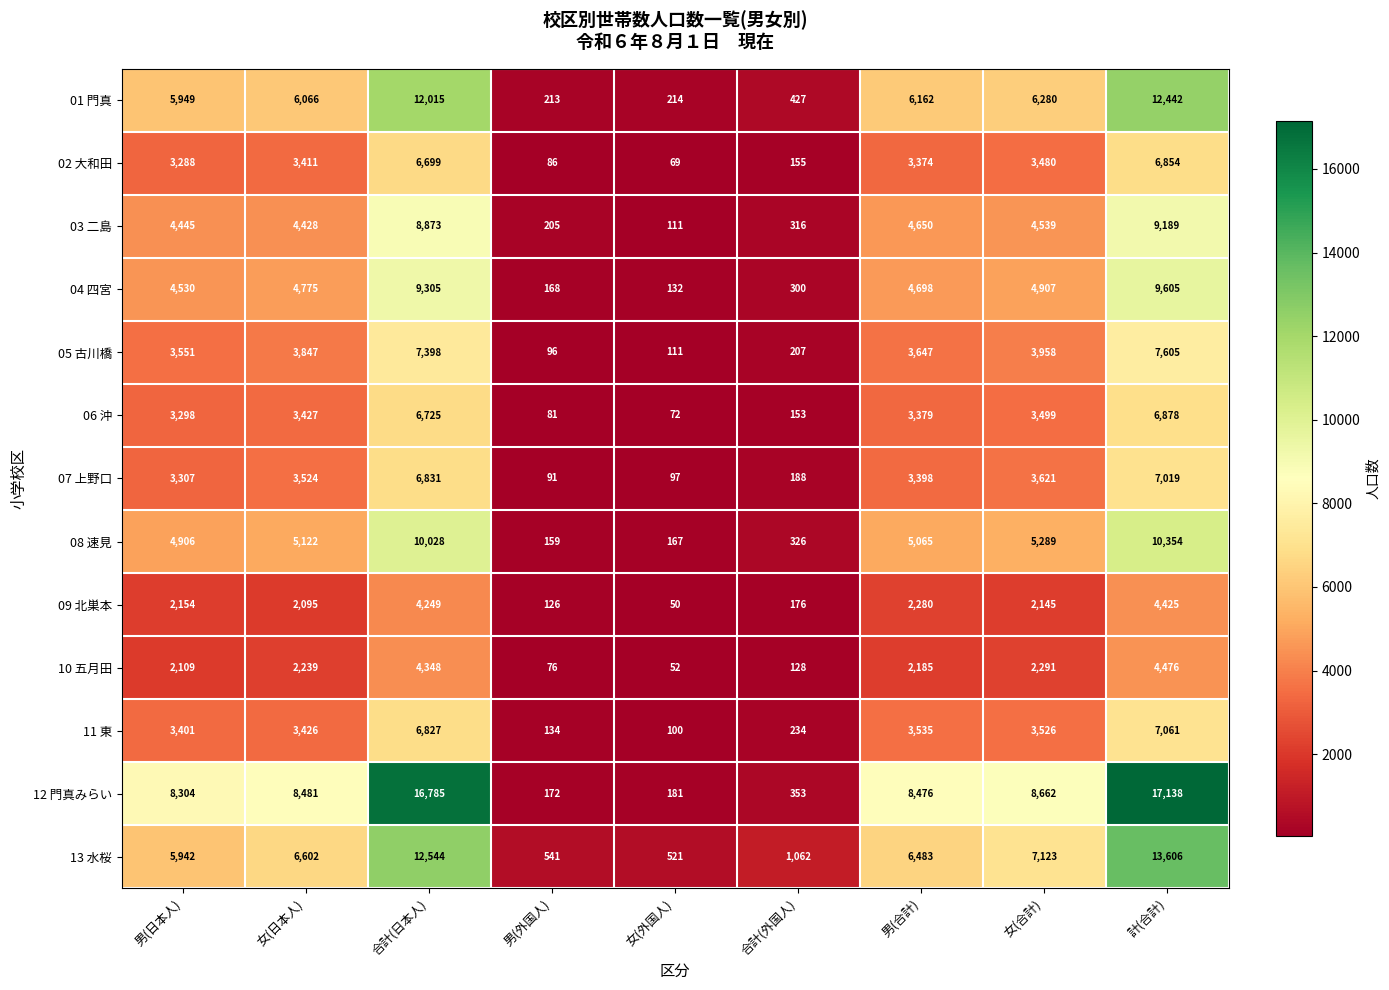

At how many categories does at least one series exceed 15048?

2